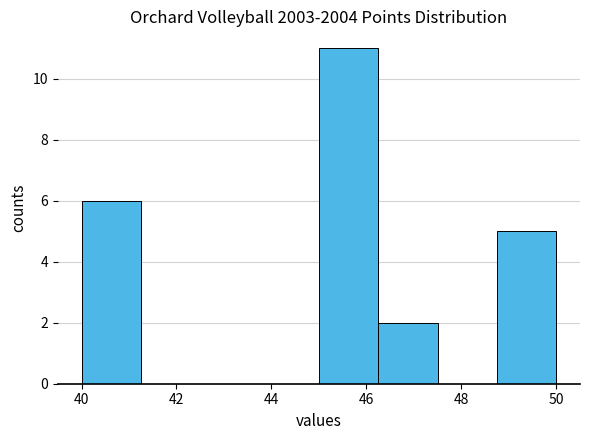

Over which range of the x-axis is the bar tallest?

45.00 to 46.25